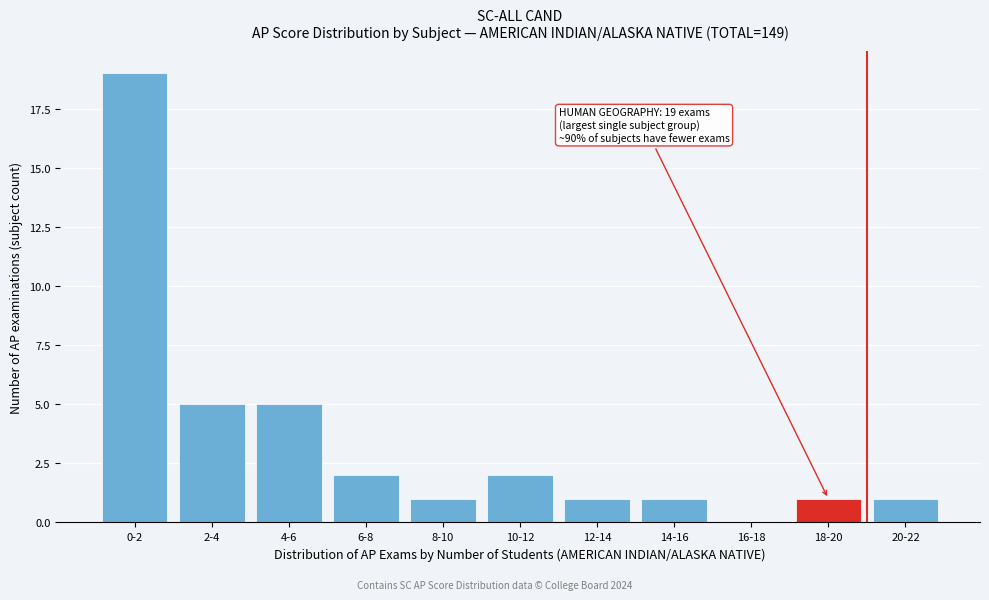

Reading left to right, transcribe all the data shown in this chart.

0-2=19	2-4=5	4-6=5	6-8=2	8-10=1	10-12=2	12-14=1	14-16=1	16-18=0	18-20=1	20-22=1